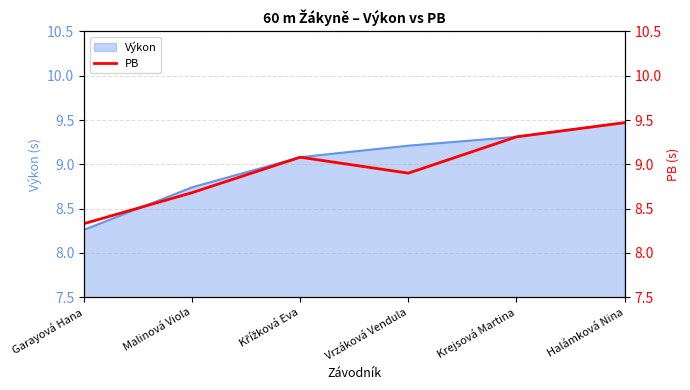

How many lines are shown in the chart?

1